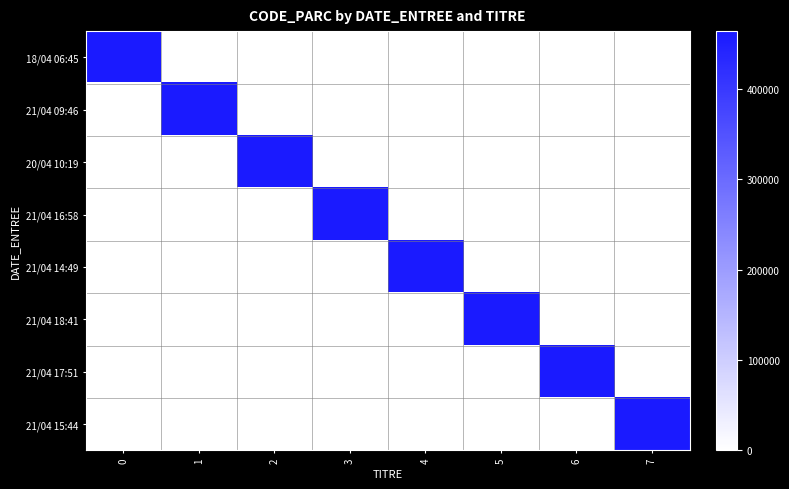

How many distinct data groups are displayed?

8